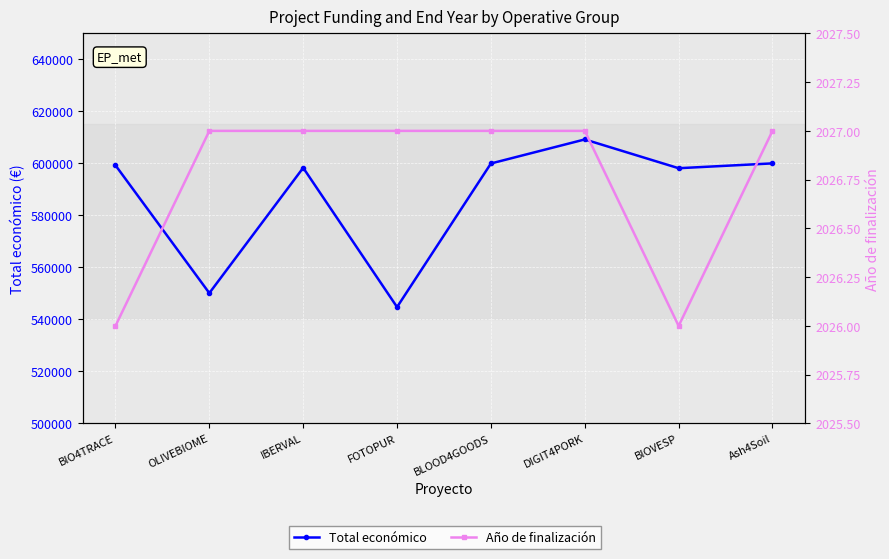

The value of Total económico at BIOVESP is 872414. True or false?

False